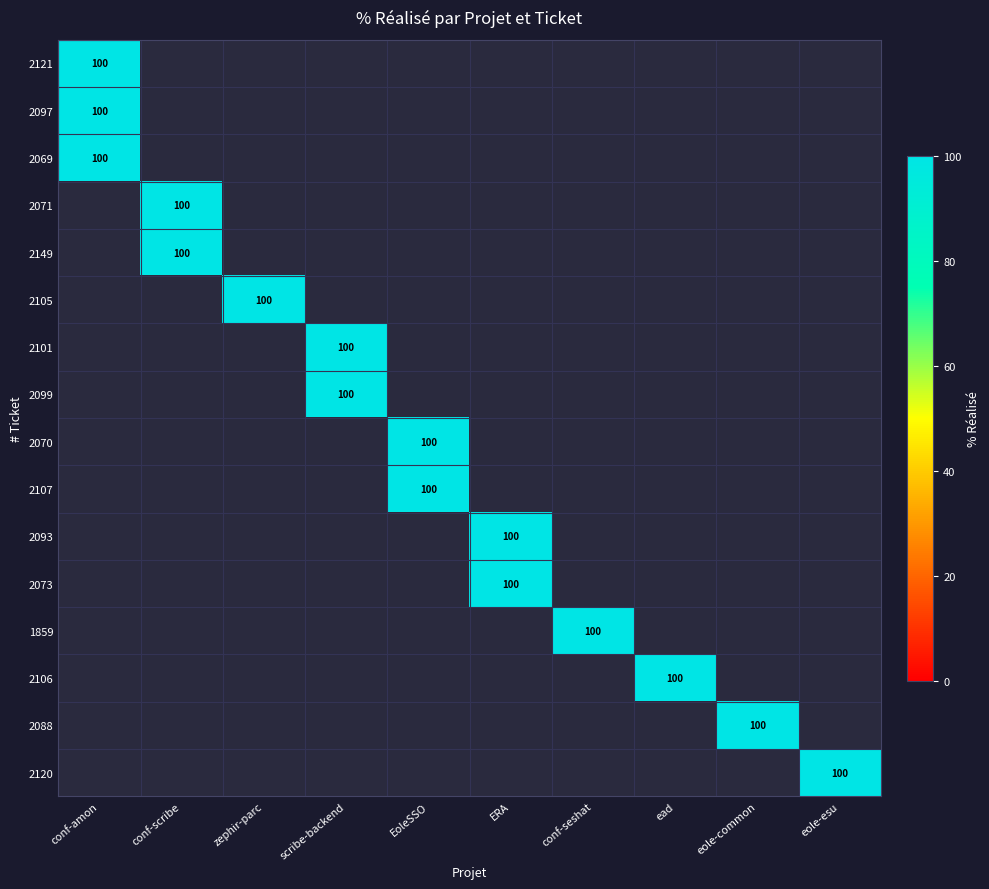

How many distinct data groups are displayed?

16